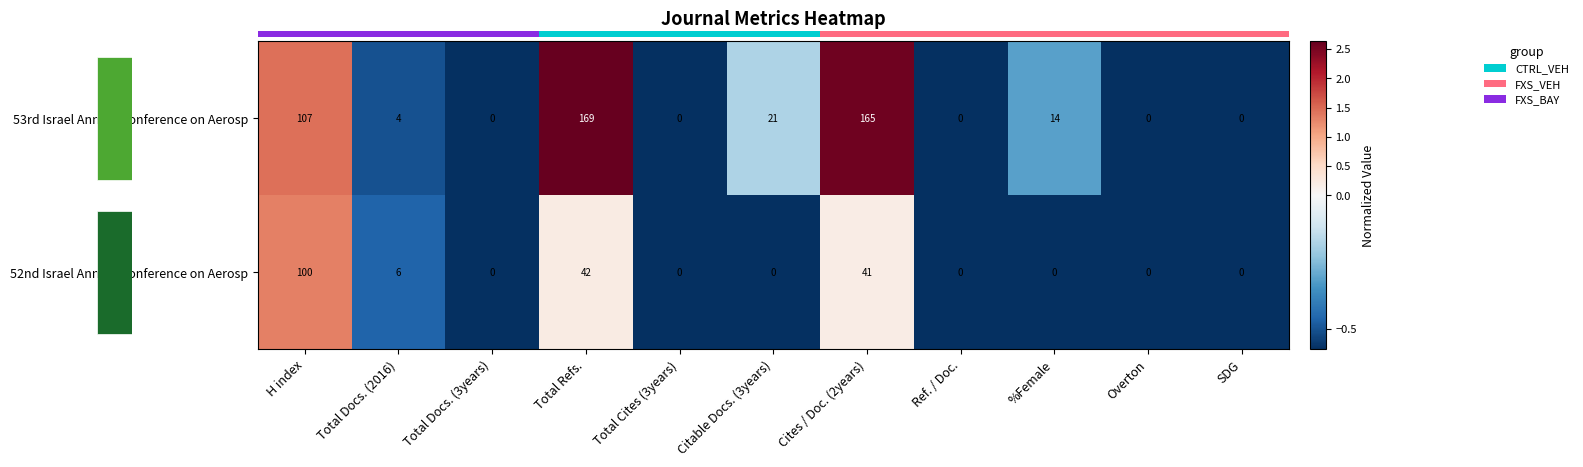

What is the maximum value for 53rd Israel Annual Conference on Aerosp?

169